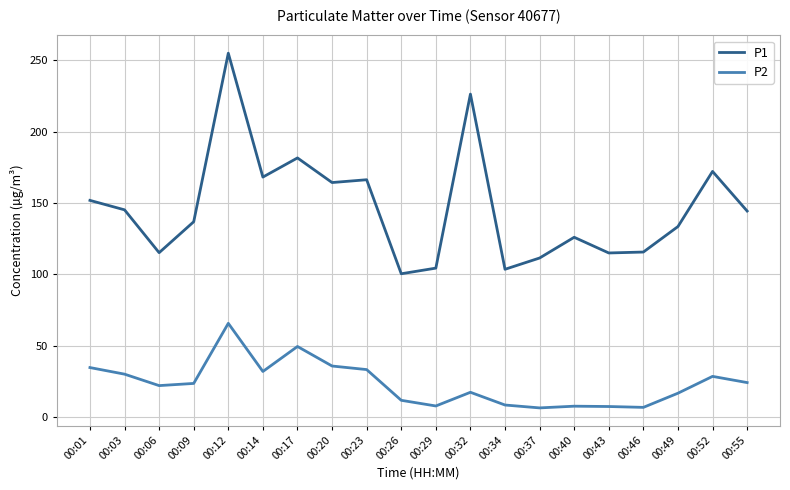

How many distinct data groups are displayed?

2